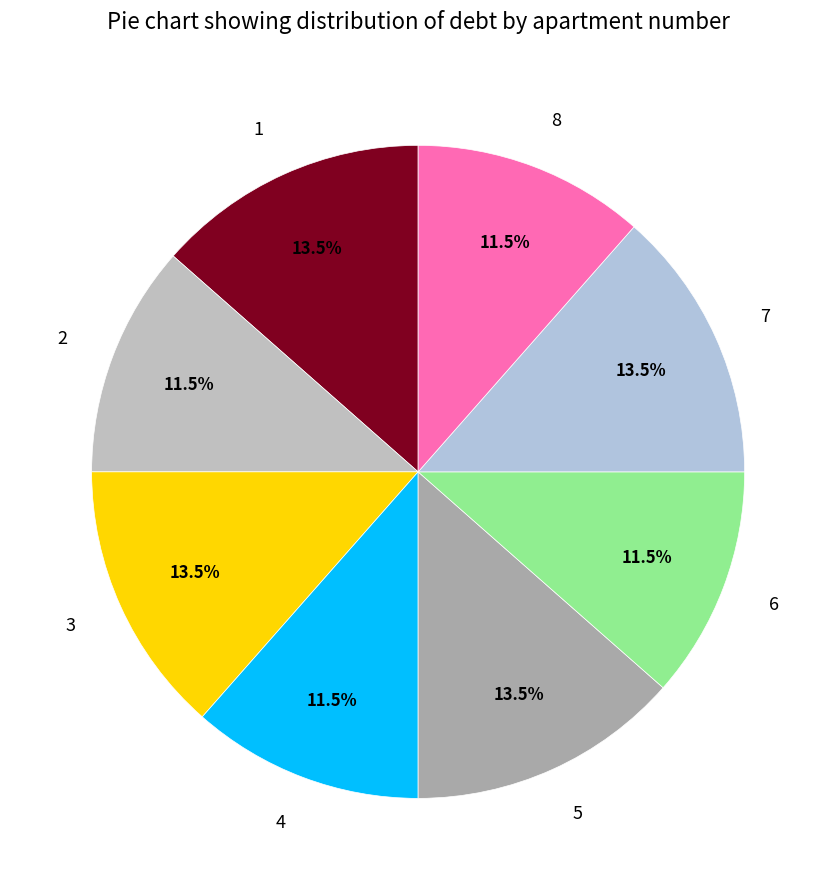

To the nearest percent, what is the combined percentage of 6 and 1?

25%